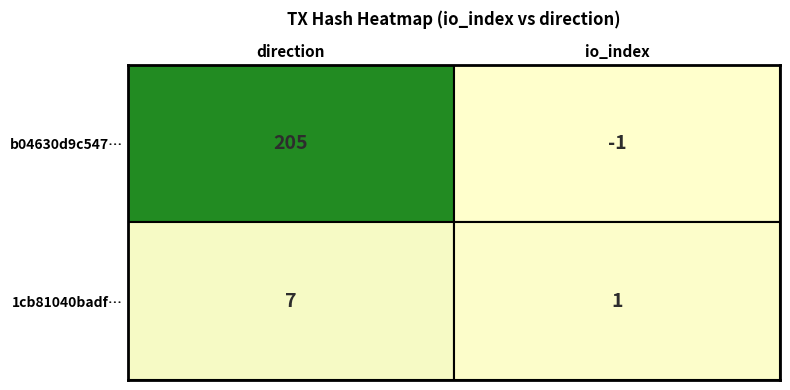

At which label is b04630d9c547d6d364e12ff4778488576c6822d closest to 102?

direction